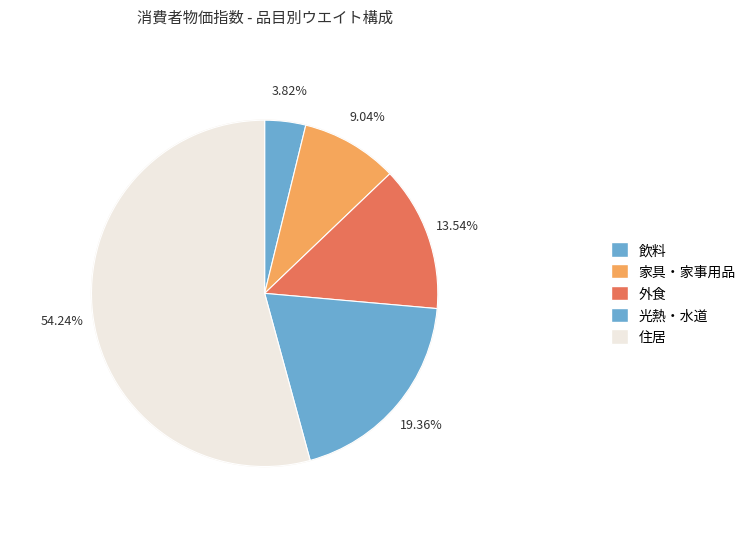

Approximately how many times larger is the value at 家具・家事用品 compared to 光熱・水道?

0.5